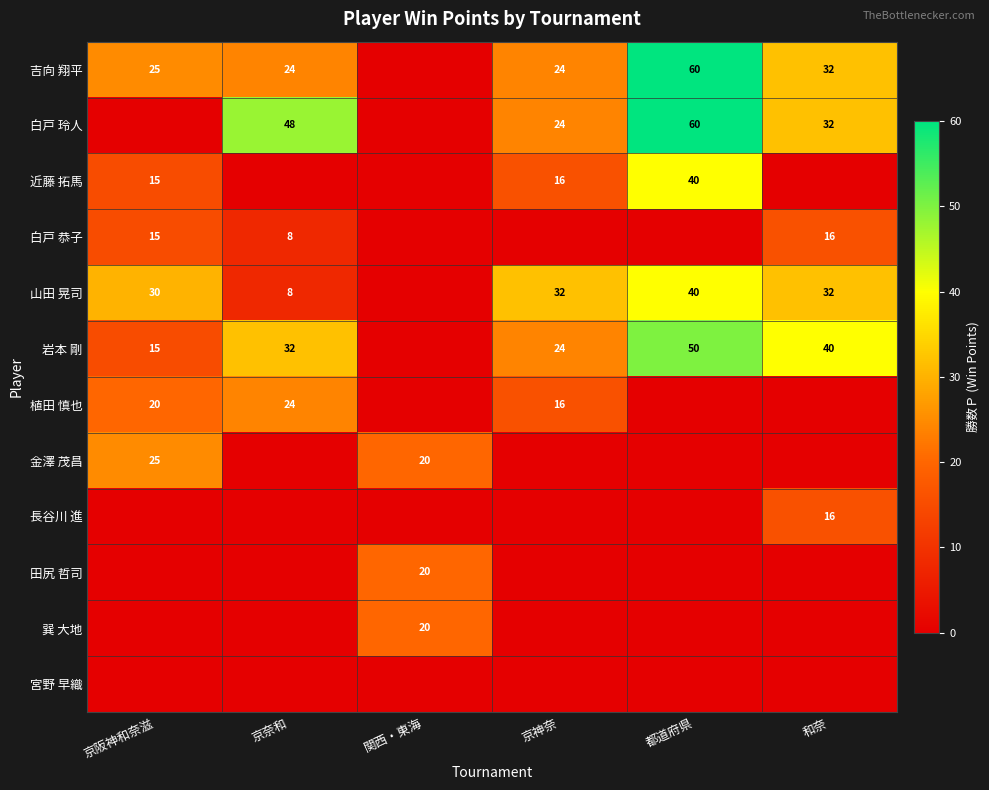

What is the difference between the 岩本 剛 values at 京神奈 and 和奈?

16